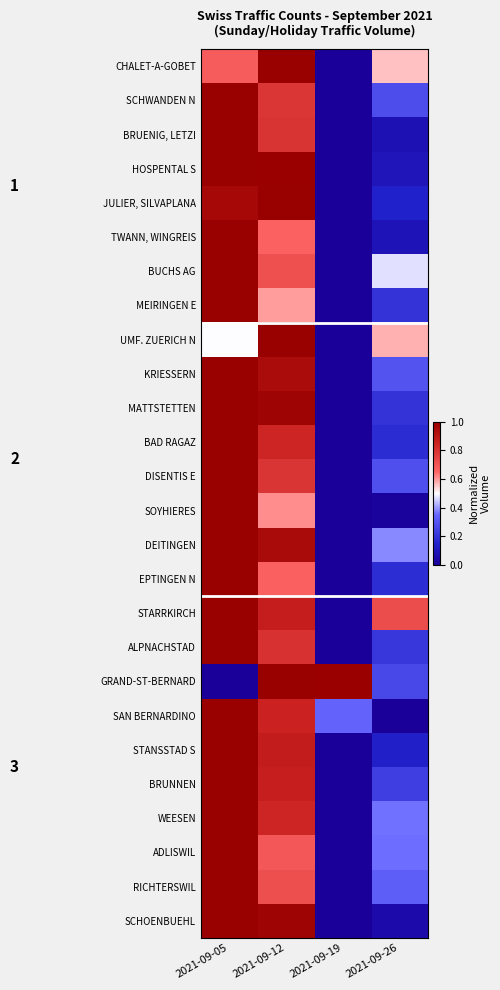

Rank the series at 2021-09-26 from lowest to highest value.

SAN BERNARDINO, SOYHIERES, SCHOENBUEHL, BRUENIG, LETZI, TWANN, WINGREIS, HOSPENTAL S, STANSSTAD S, JULIER, SILVAPLANA, BAD RAGAZ, EPTINGEN N, MEIRINGEN E, MATTSTETTEN, ALPNACHSTAD, BRUNNEN, GRAND-ST-BERNARD, SCHWANDEN N, DISENTIS E, KRIESSERN, RICHTERSWIL, ADLISWIL, WEESEN, DEITINGEN, BUCHS AG, CHALET-A-GOBET, UMF. ZUERICH N, STARRKIRCH